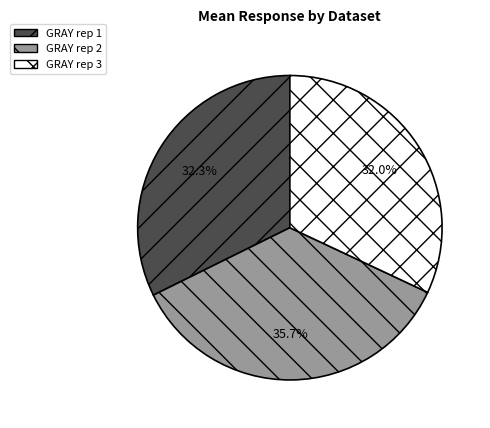

What percentage is the GRAY rep 2 slice, to the nearest percent?

36%